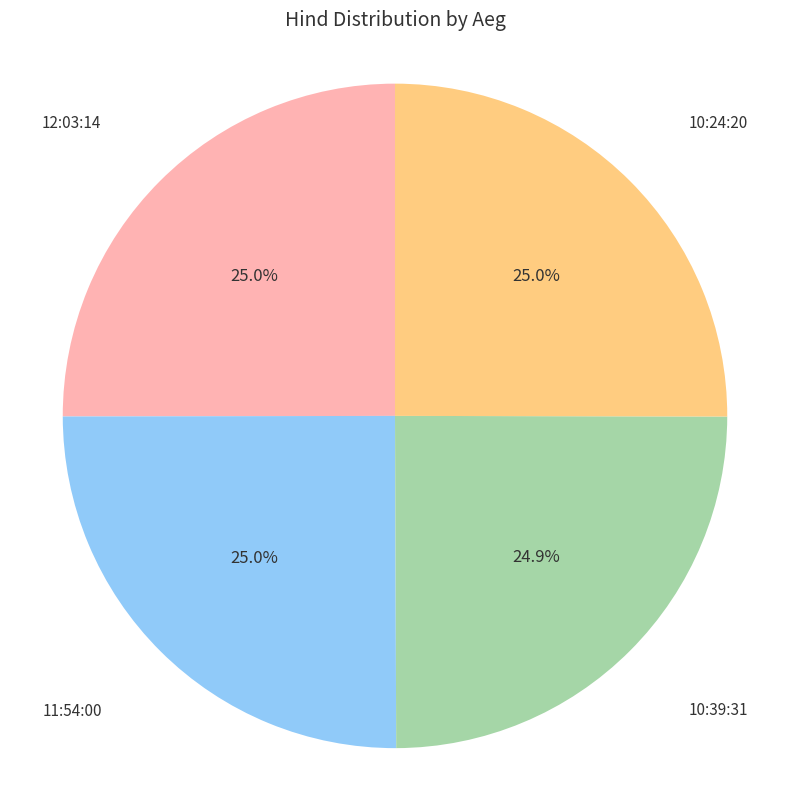

How many segments does this pie chart have?

4